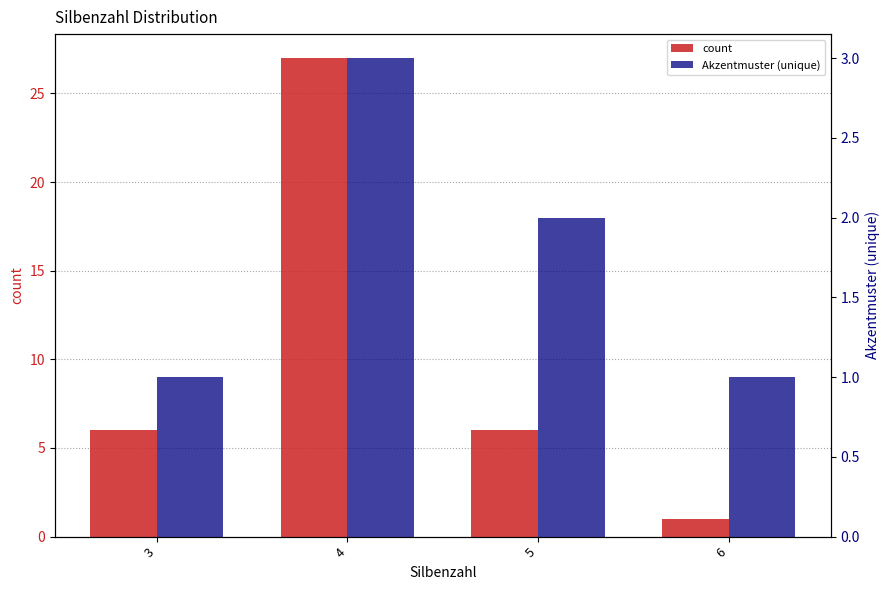

At which label does count first exceed 6?

4